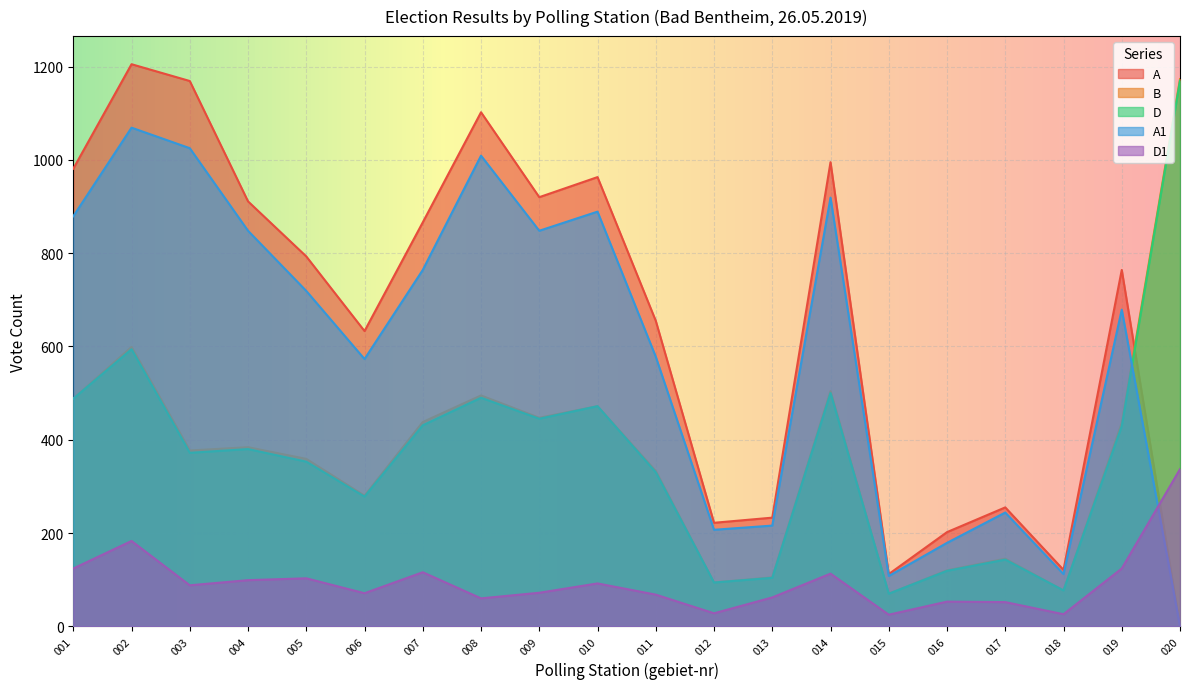

At 007, list the series in order from largest to smallest.

A, A1, B, D, D1